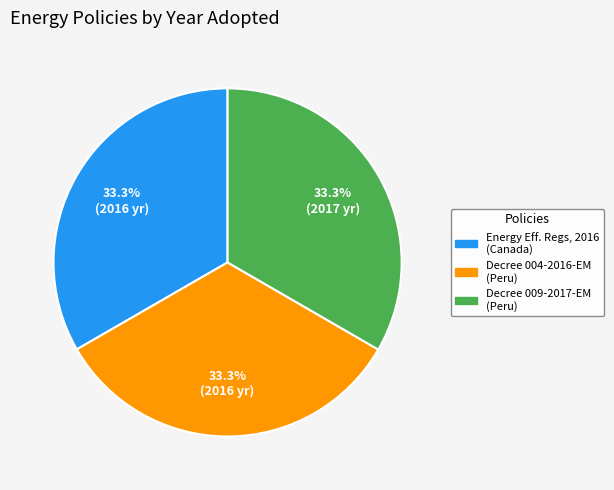

Does any single category account for the majority?

No